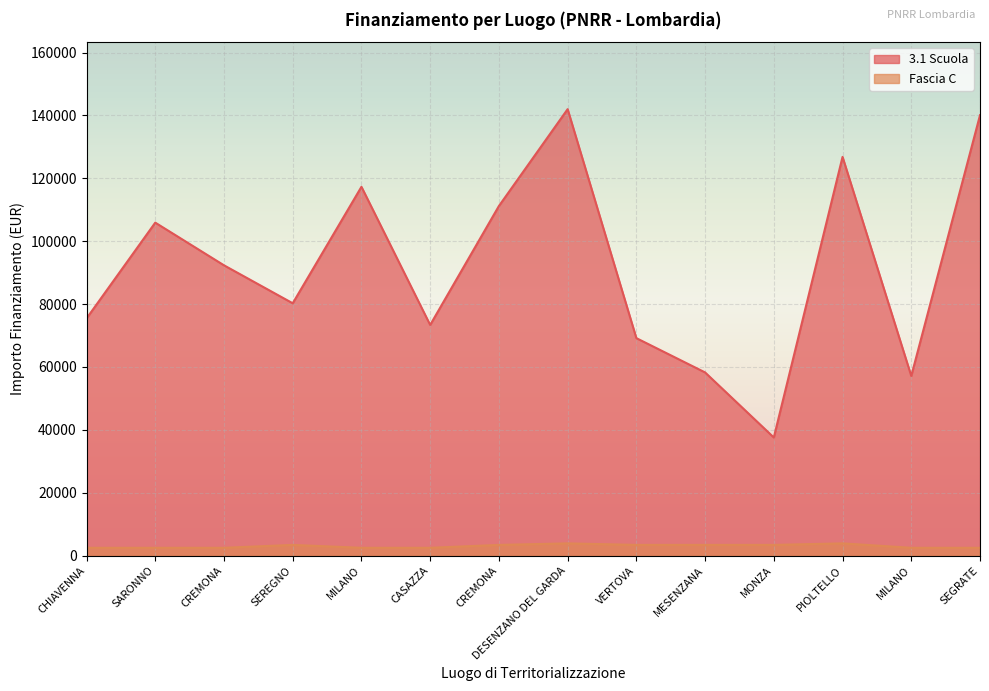

In 3.1 Scuola, how many points are higher than both neighbors (excluding endpoints)?

4